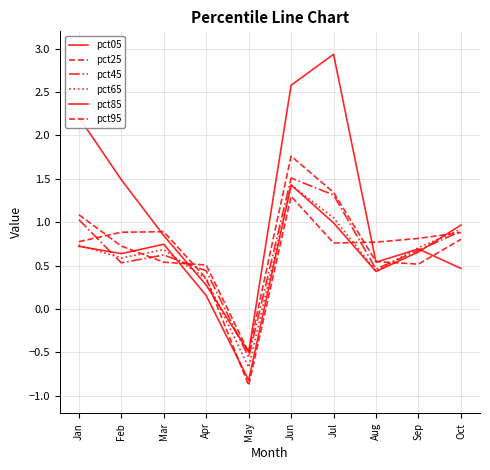

What is the greatest value displayed?

2.9